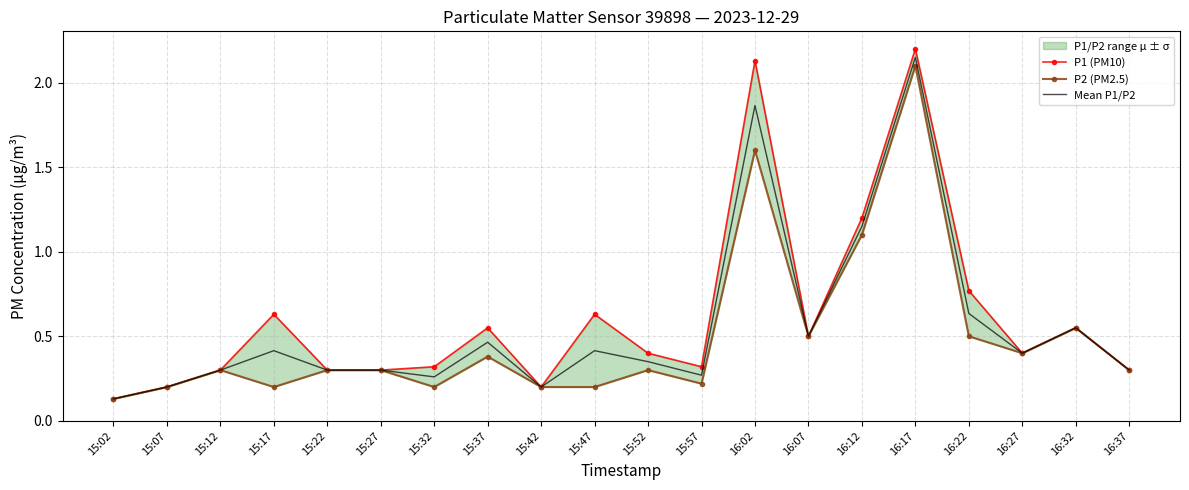

What is the difference between the P2 (PM2.5) values at 16:12 and 15:22?

0.8